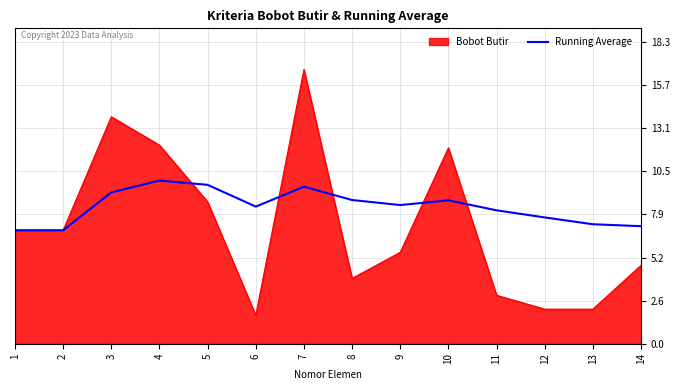

What is the maximum value shown in the chart?

16.7